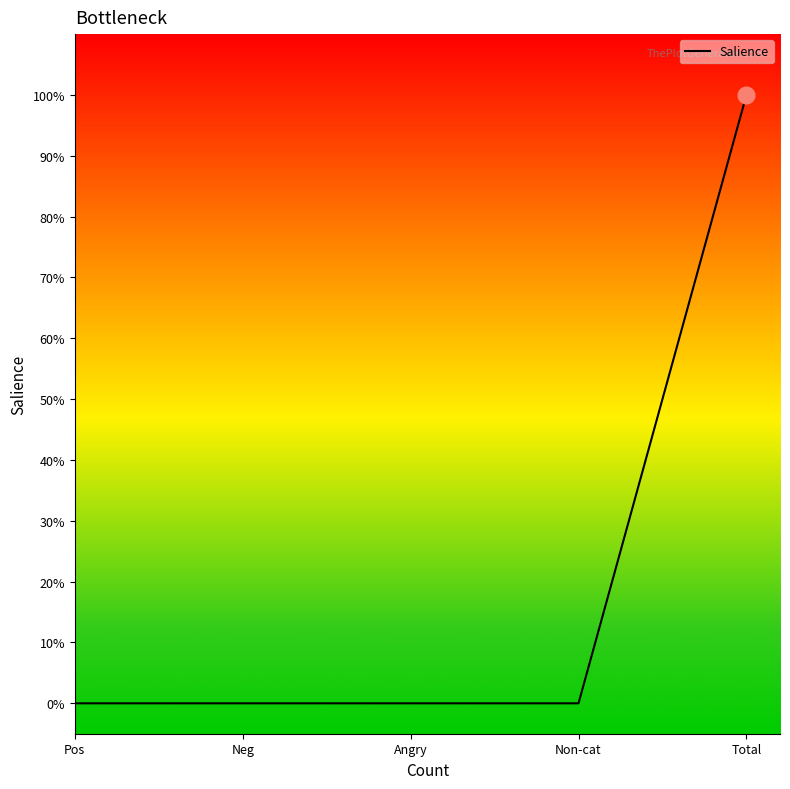

True or false: there are more than 2 points higher than both neighbors.

False